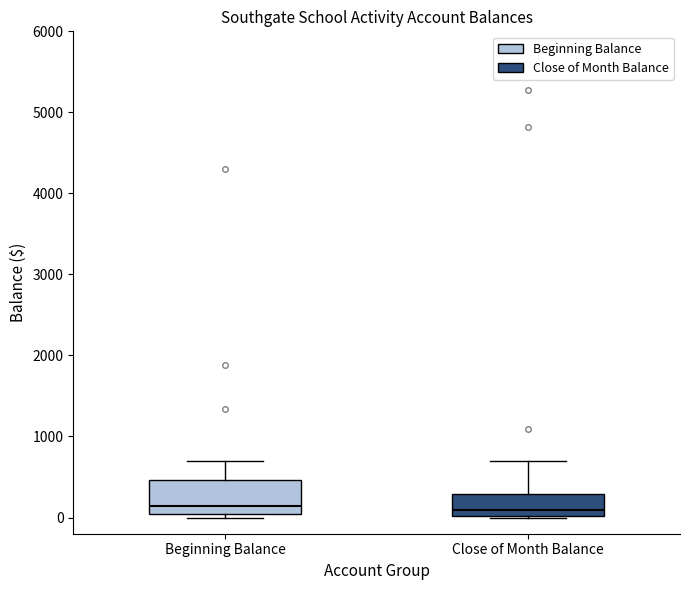

Which box is the tallest, from its lower edge to its upper edge?

Beginning Balance